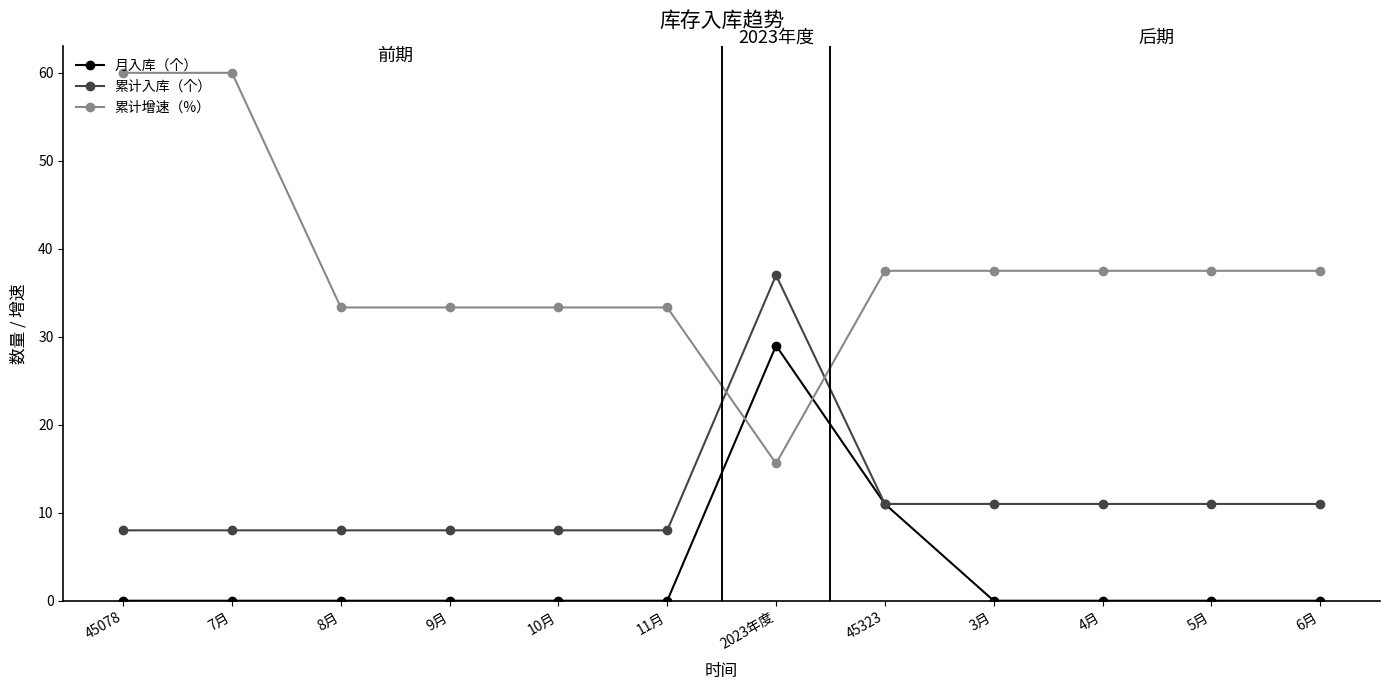

What is the sum of all 累计入库（个） values?

140.0